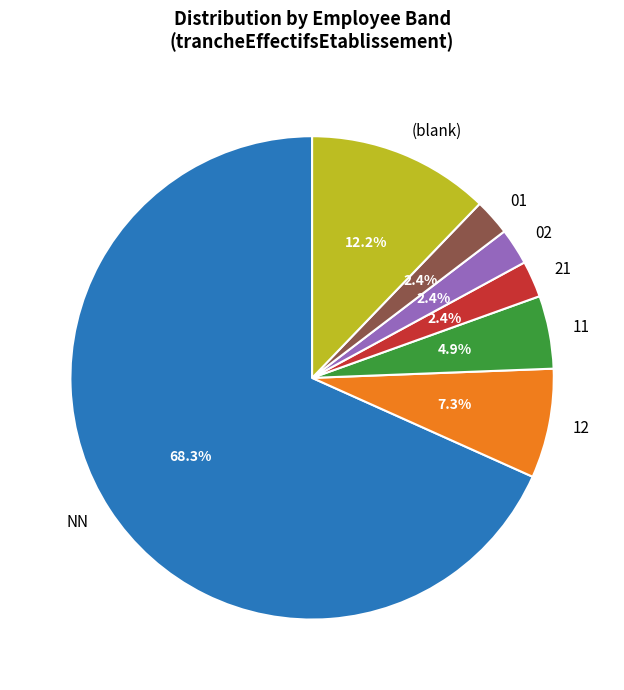

How many segments does this pie chart have?

7